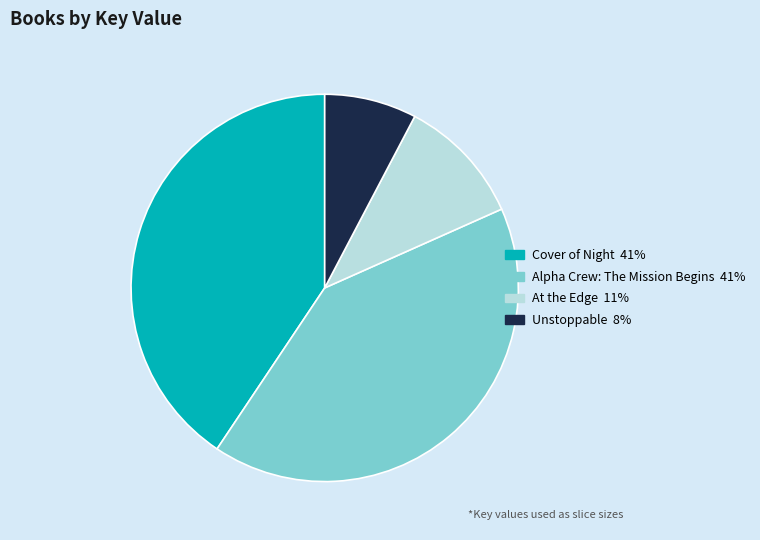

Does At the Edge represent more than half of the total?

No